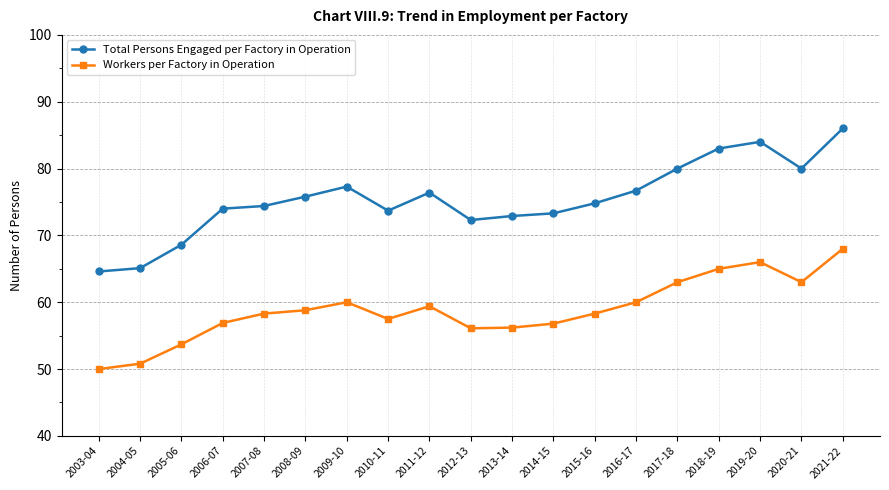

True or false: Workers per Factory in Operation has a value of 58.8 at 2008-09.

True